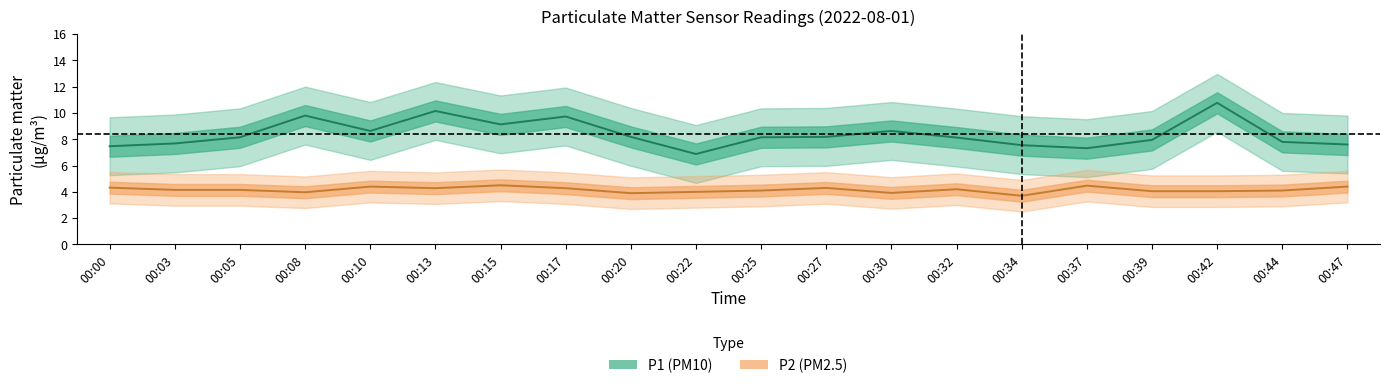

Which has a higher value, 00:15 or 00:34?

00:15